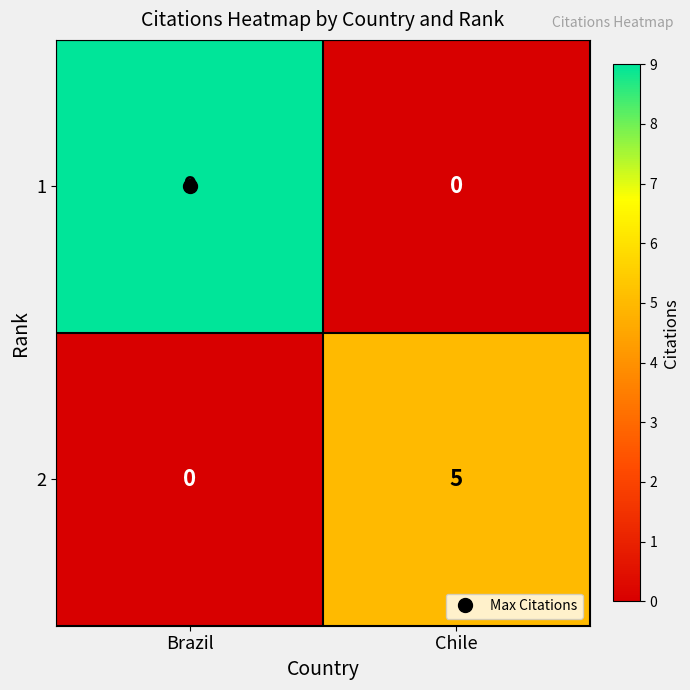

The value of 2 at Brazil is -2. True or false?

False